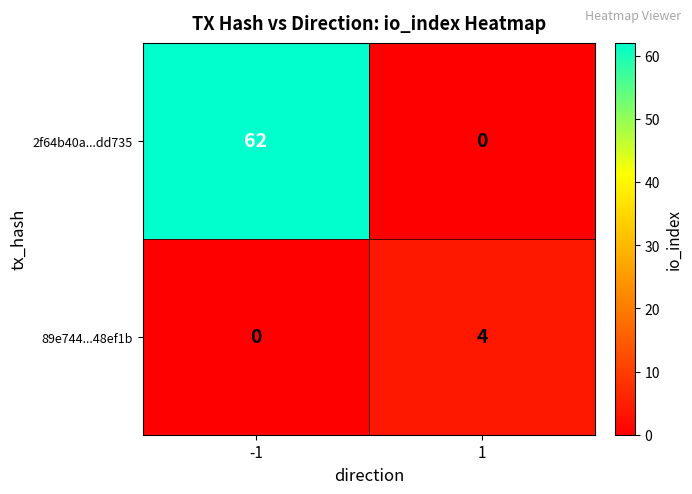

Reading left to right, what are all the values shown in this chart?

2f64b40a...dd735: 62	0
89e744...48ef1b: 0	4